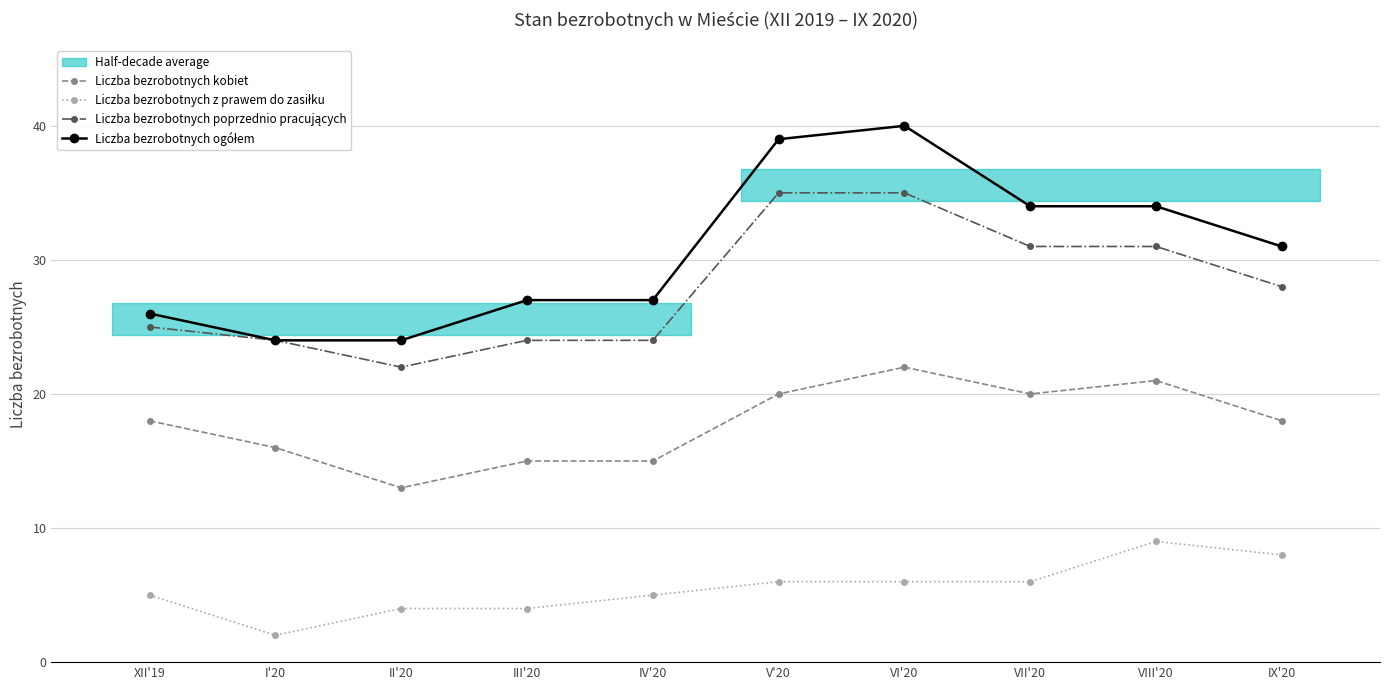

Which series changed the most between III'20 and VII'20?

Liczba bezrobotnych poprzednio pracujących